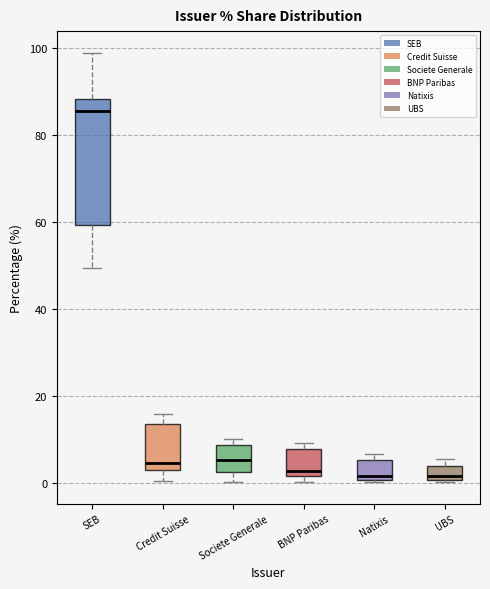

Reading left to right, transcribe this box plot: for each box, give where its median line is, the range the box spans, and where its two whiskers end, as read against the y-axis. The values are not printed on the chart, so give them approximately, as read against the axis.

SEB: median 86, box 60 to 88, whiskers 50 to 98
Credit Suisse: median 4, box 2 to 14, whiskers 0 to 16
Societe Generale: median 6, box 2 to 8, whiskers 0 to 10
BNP Paribas: median 2 (just above the box's lower edge), box 2 to 8, whiskers 0 to 10
Natixis: median 2, box 0 to 6, whiskers 0 to 6 (just above the box's upper edge)
UBS: median 2, box 0 to 4, whiskers 0 to 6